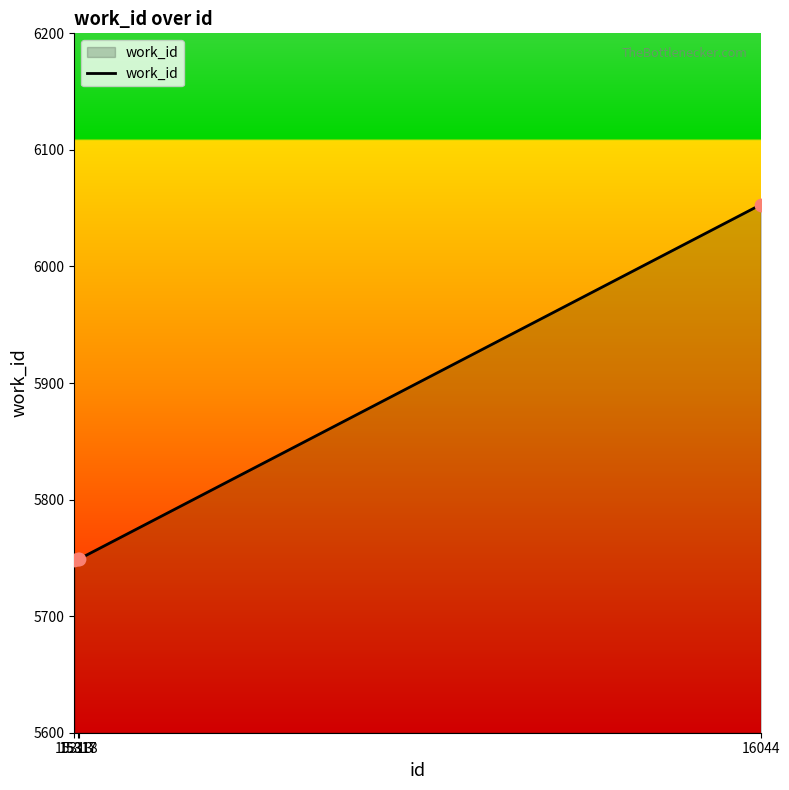

Approximately how many times larger is the value at 15313 compared to 16044?

0.9